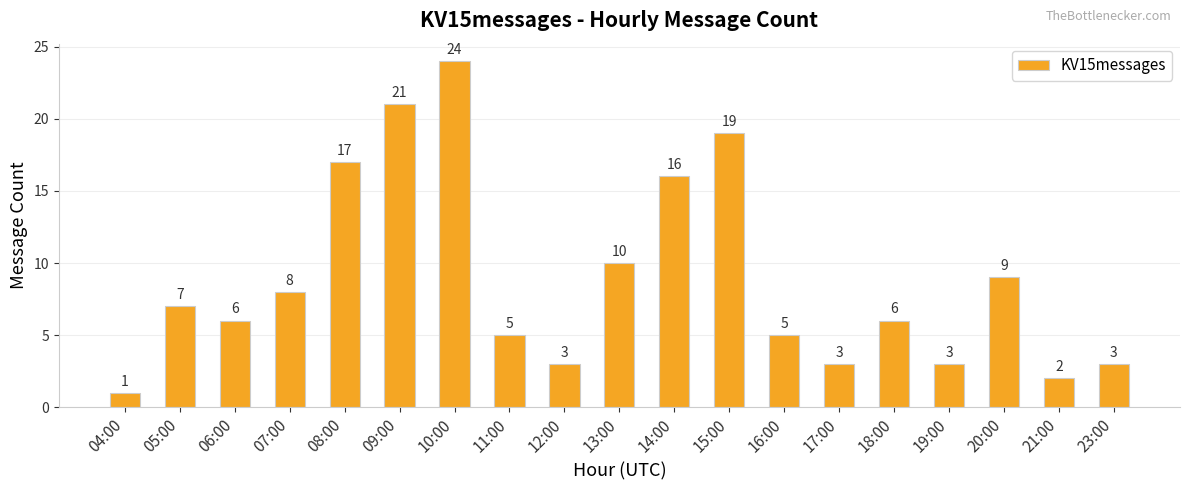

What is the value of the 3rd bar from the left?

6